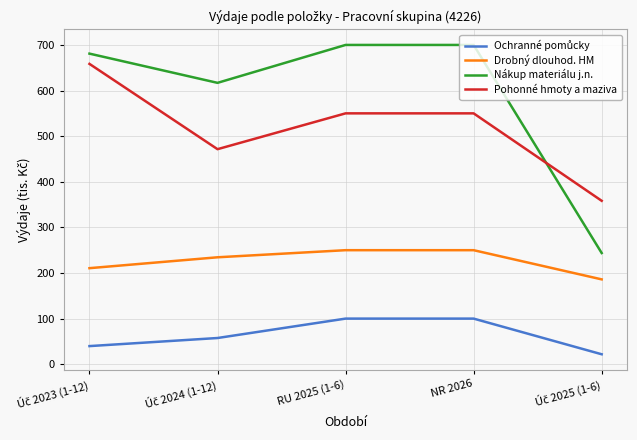

Which series has the largest total across all categories?

Nákup materiálu j.n.